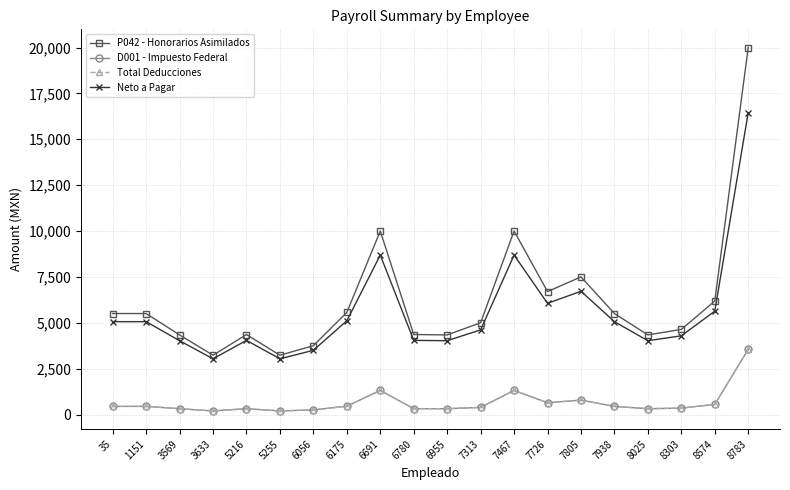

At which category is the sum across all series the highest?

8783